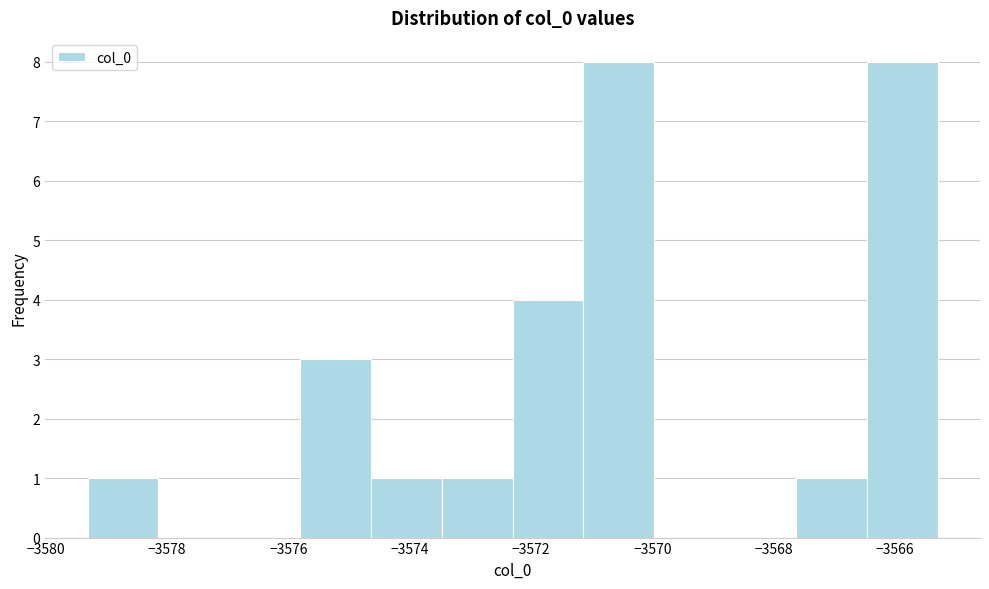

What is the height of the bar covering -3566.4 to -3565.2 on the x-axis? Neither the bar edges nor the heights are printed on the chart, so give them approximately, as read against the axes.

8